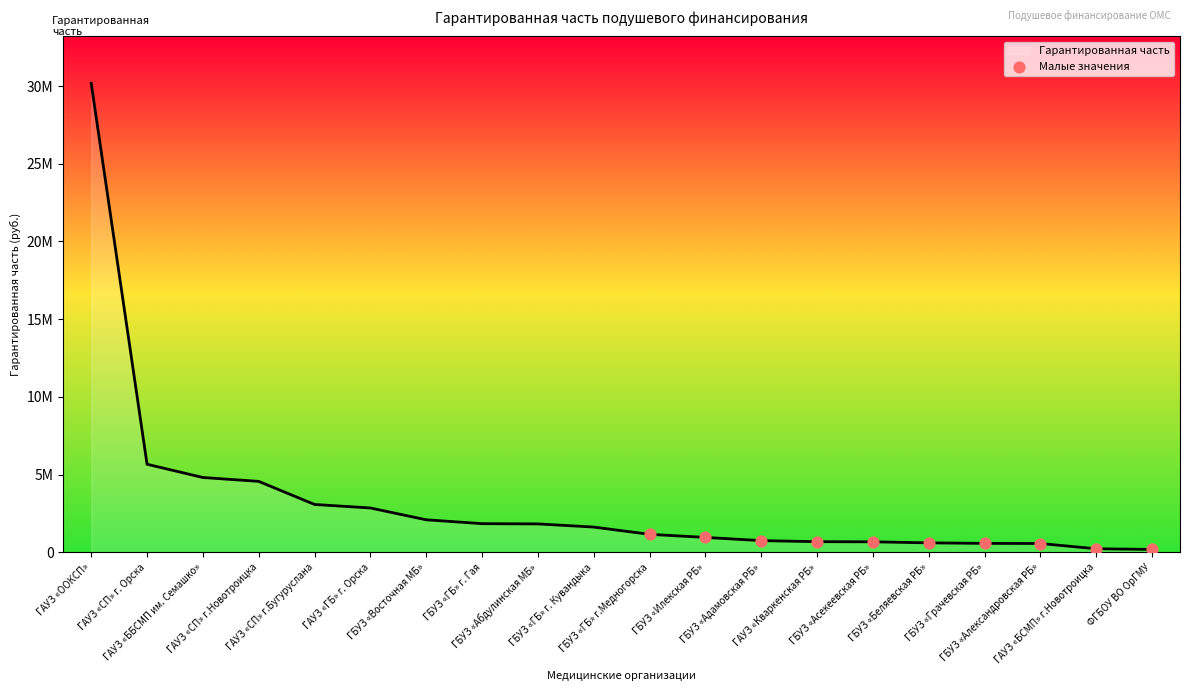

What is the change in value from ГБУЗ «Александровская РБ» to ФГБОУ ВО ОрГМУ?

-379912